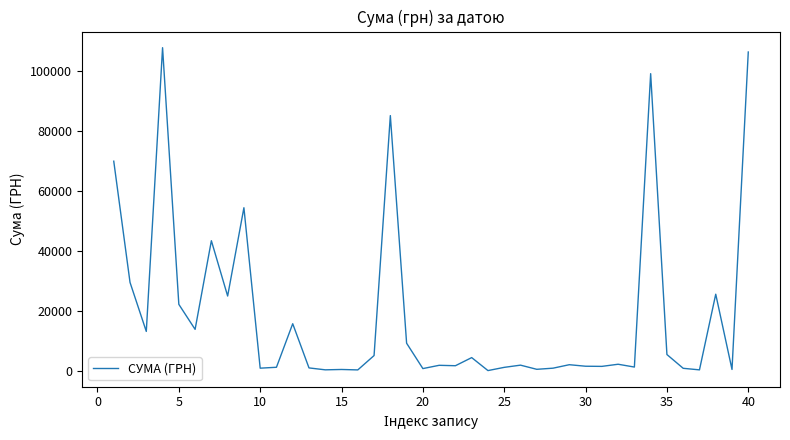

What is the maximum value shown in the chart?

107657.1